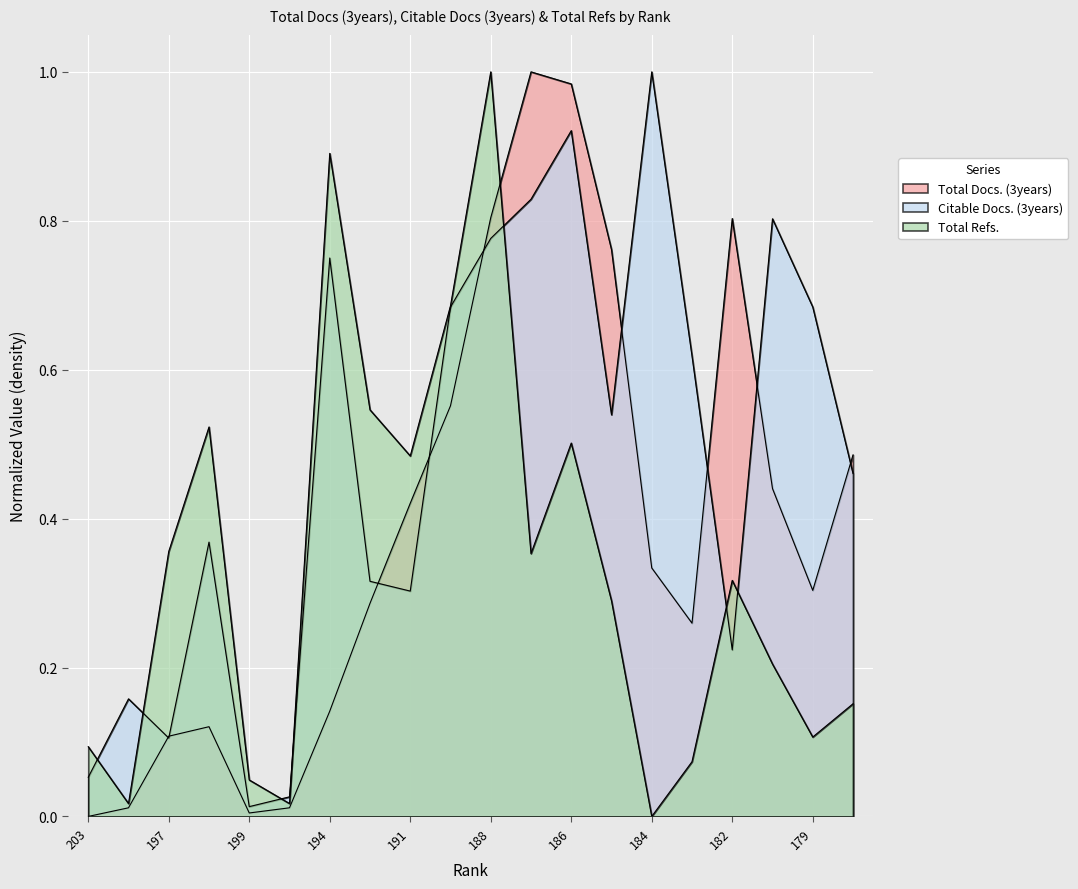

List the series in order of their peak value, lowest first.

Total Docs. (3years), Citable Docs. (3years), Total Refs.